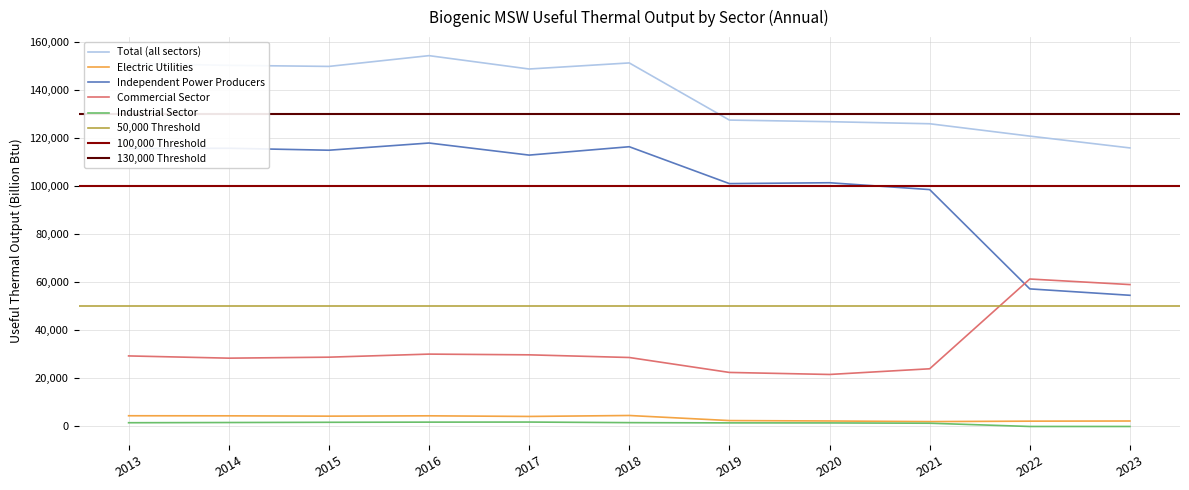

How many data points in Electric Utilities are above 4172?

5